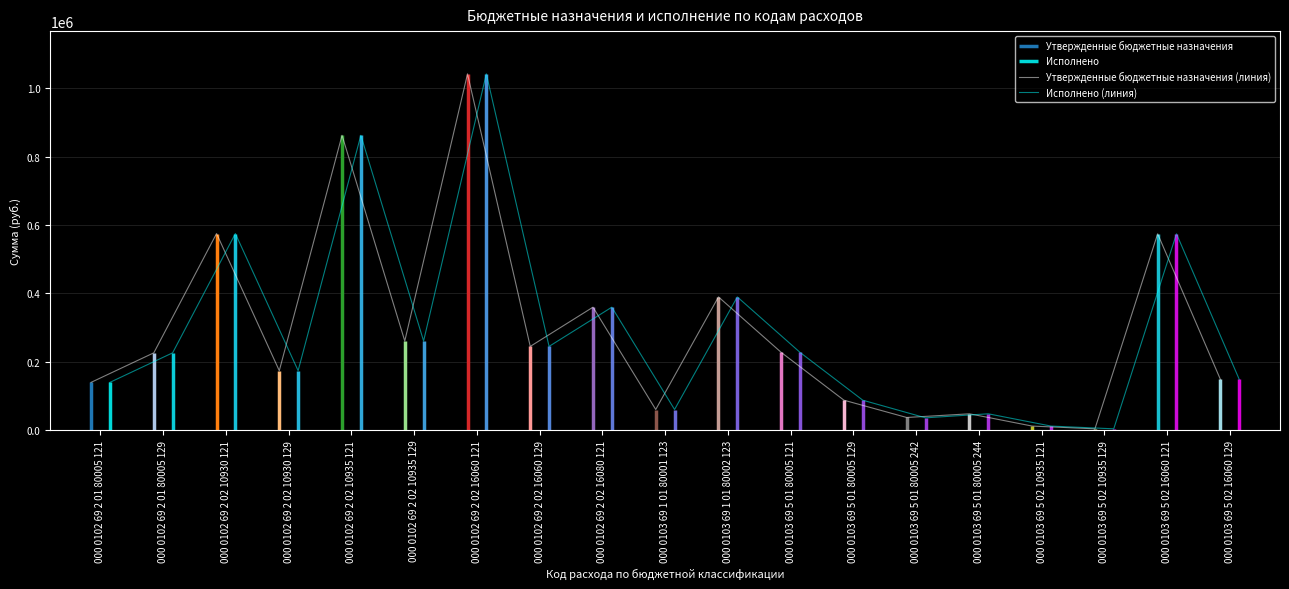

The Утвержденные бюджетные назначения (линия) series shows 63311.3 at 000 0103 69 5 02 16060 129. True or false?

False